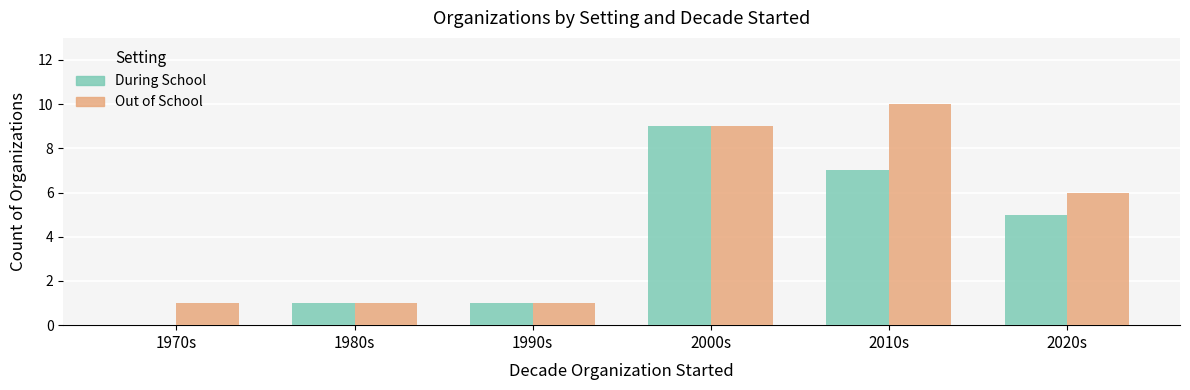

What are all the series names shown in the legend?

During School, Out of School